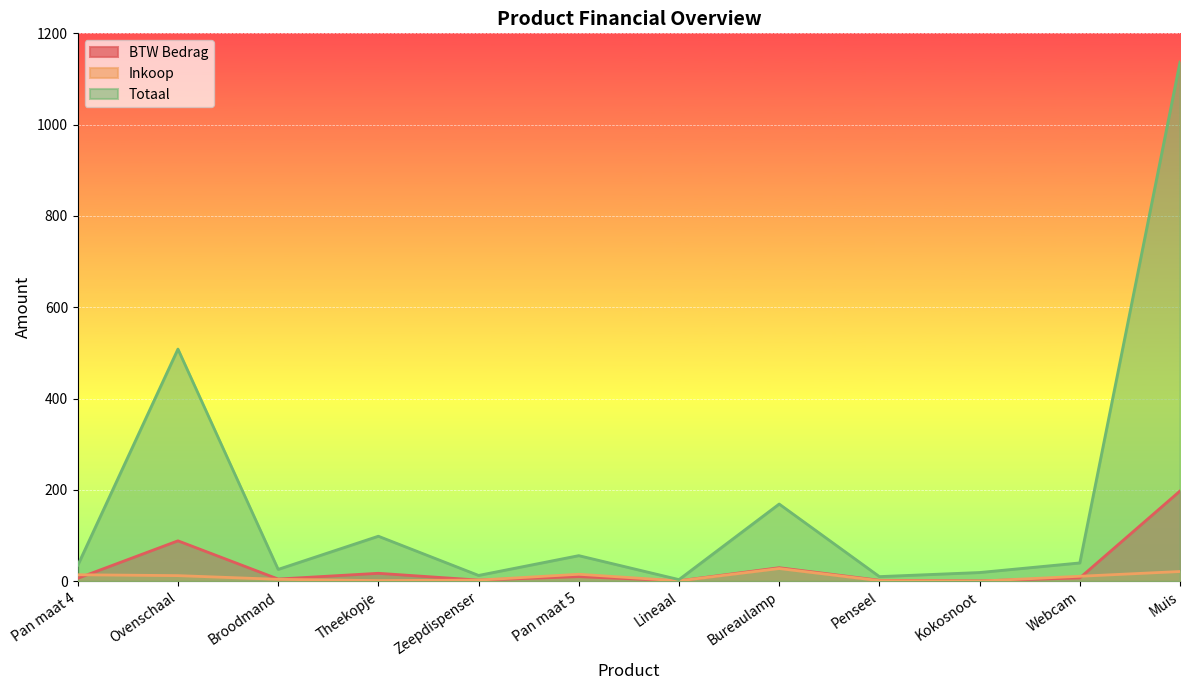

What is the difference between the maximum and second lowest values in the Totaal series?

1126.9